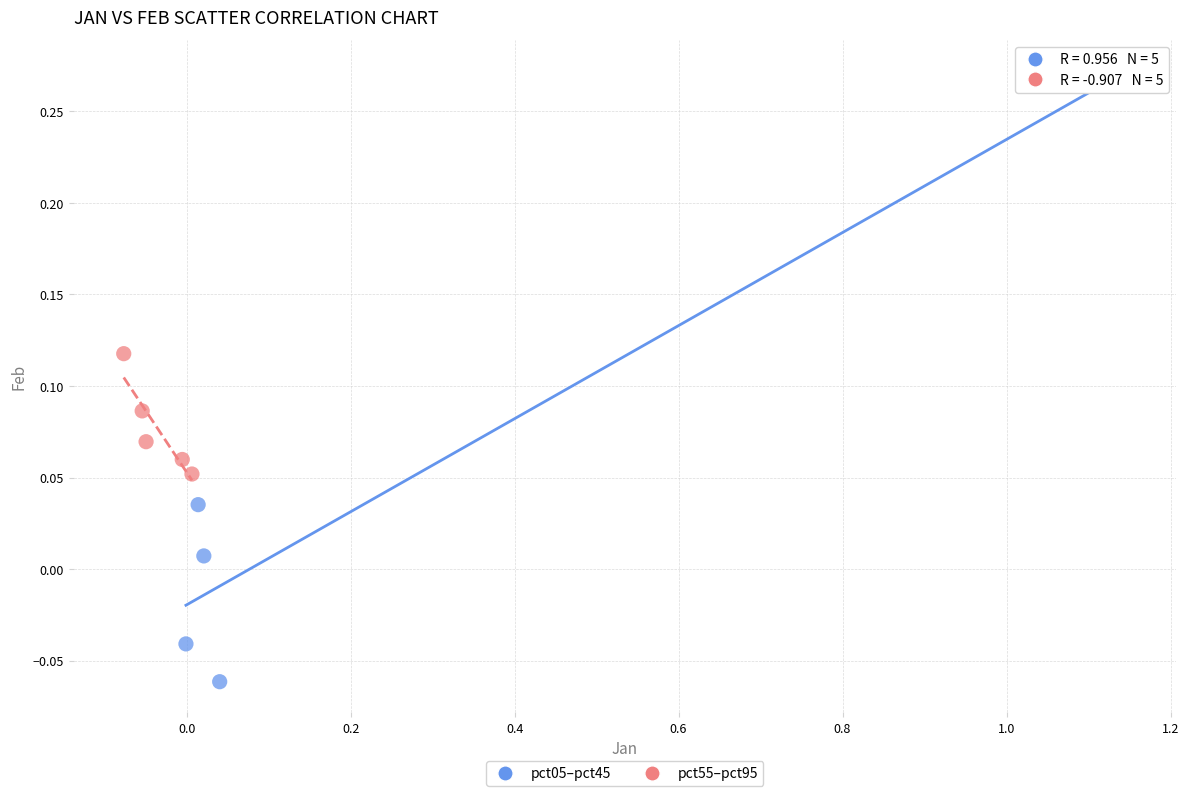

Which series contains the highest Y value?

pct05–pct45